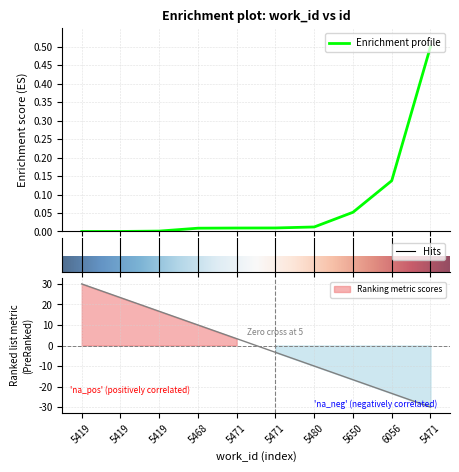

True or false: the data shows 0.0 at 5480.

False